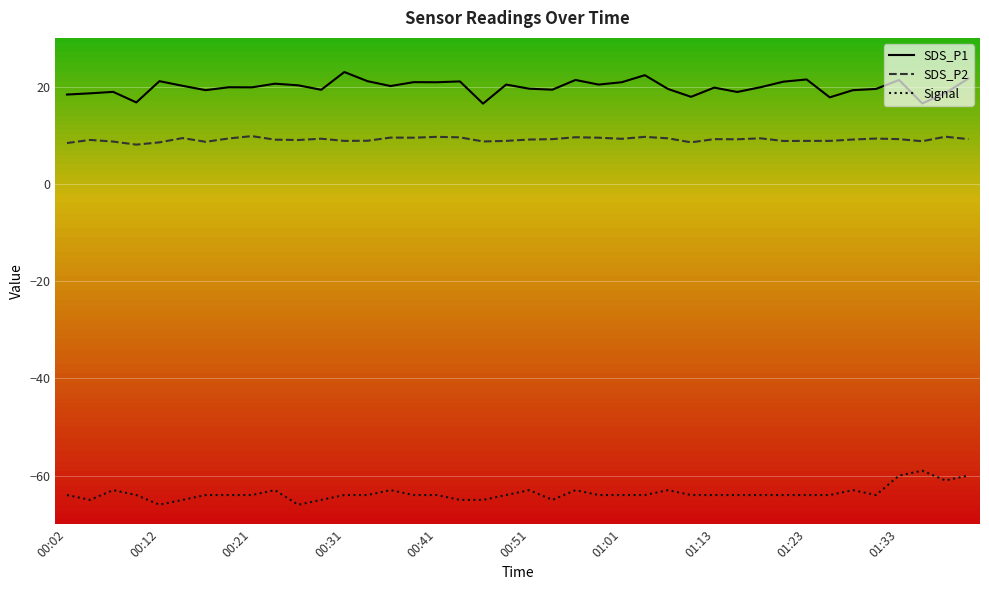

Which series has the largest total across all categories?

SDS_P1